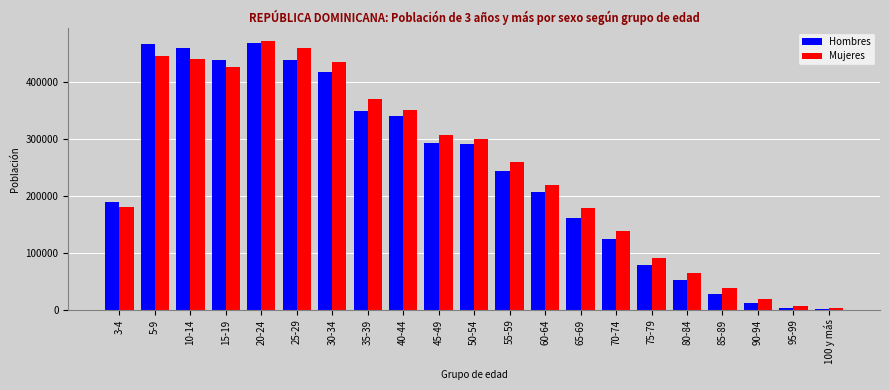

The value of Mujeres at 85-89 is 37447. True or false?

True